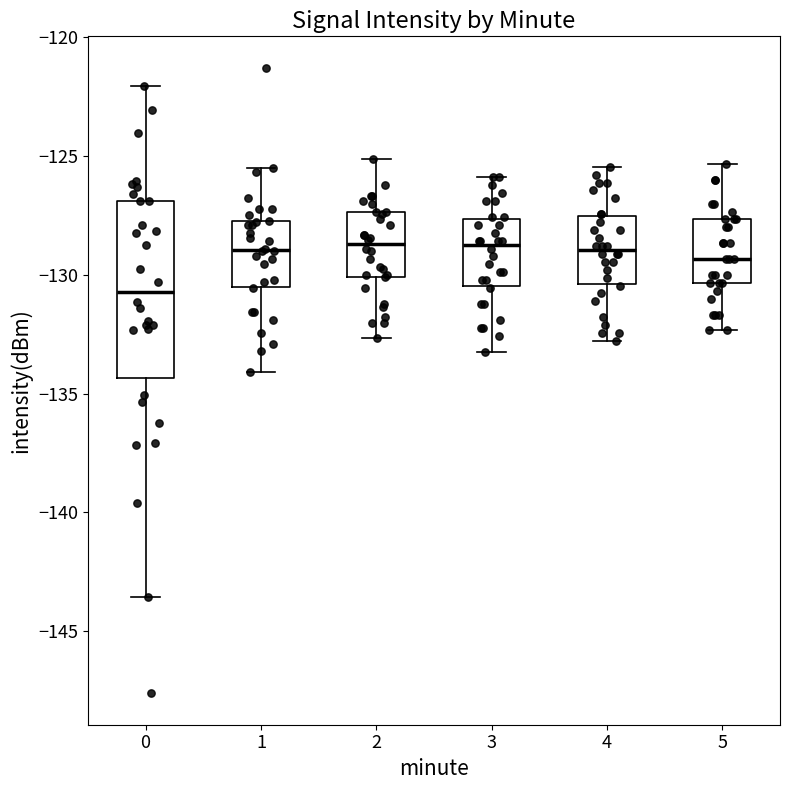

Reading left to right, read every box against the y-axis: the position of its median line, the range the box covers, and the ends of its whiskers. The values are not printed on the chart, so give them approximately, as read against the axis.

0: median -130.5, box -134.5 to -127.0, whiskers -143.5 to -122.0
1: median -129.0, box -130.5 to -128.0, whiskers -134.0 to -125.5
2: median -128.5, box -130.0 to -127.5, whiskers -132.5 to -125.0
3: median -128.5, box -130.5 to -127.5, whiskers -133.0 to -126.0
4: median -129.0, box -130.5 to -127.5, whiskers -133.0 to -125.5
5: median -129.5, box -130.5 to -127.5, whiskers -132.5 to -125.5